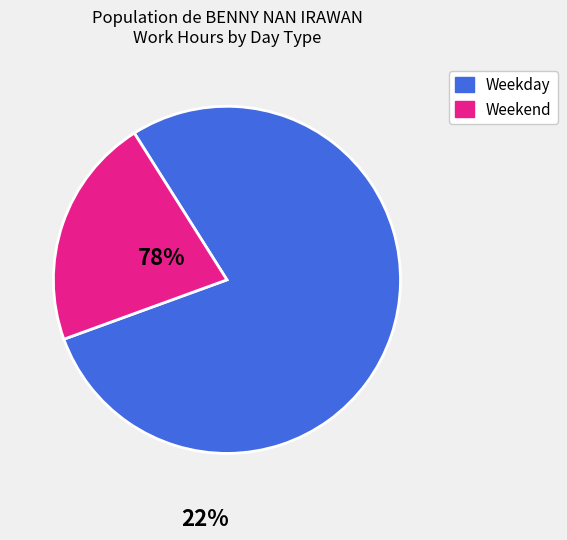

Approximately how many times larger is the value at Weekday compared to Weekend?

3.6